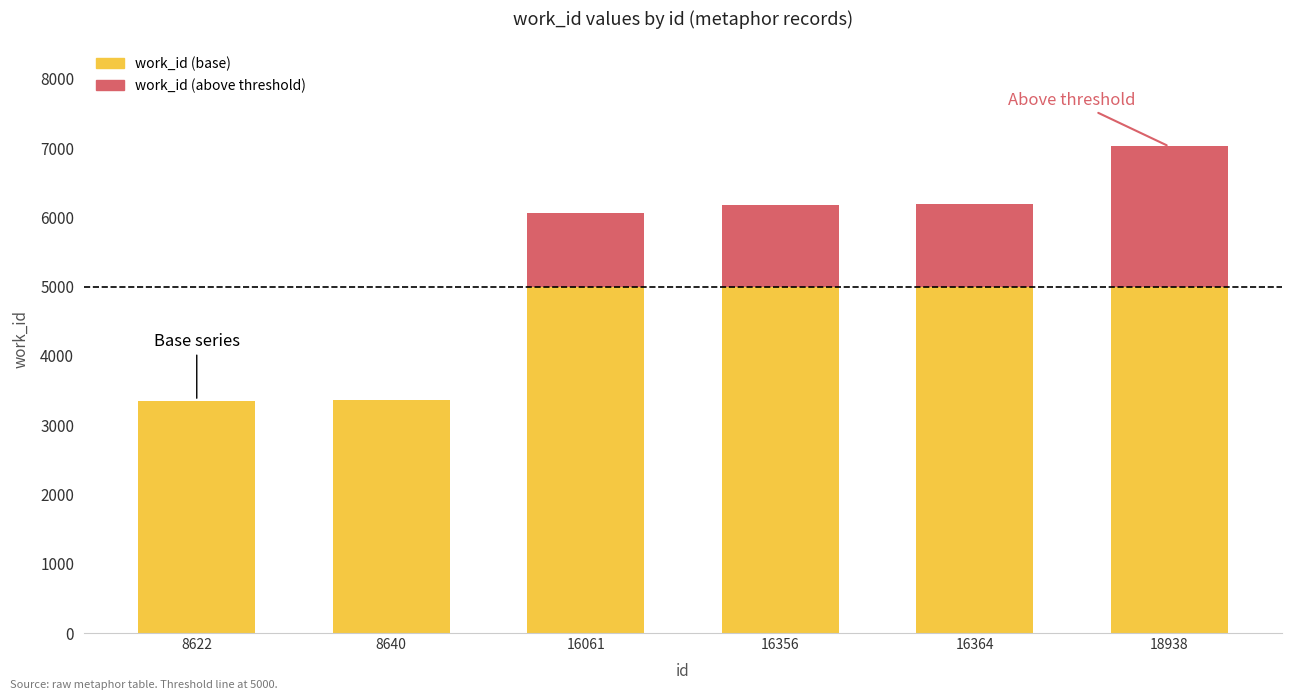

The work_id (base) series shows 7474 at 16356. True or false?

False